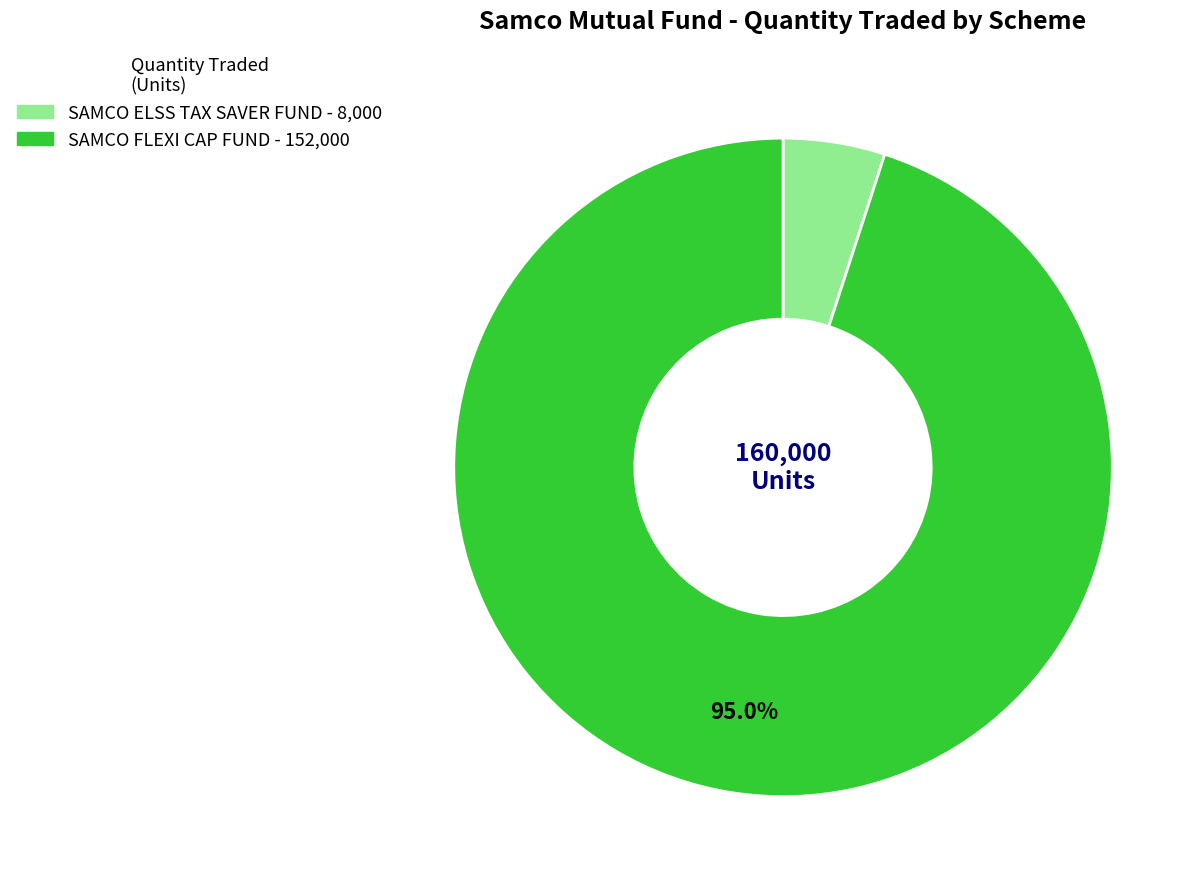

What portion of the pie excludes SAMCO FLEXI CAP FUND?

5.0%